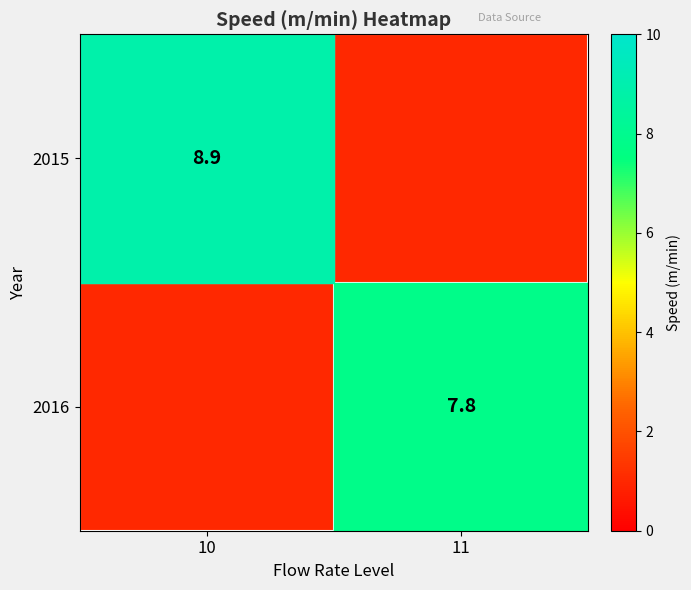

Which category has the lowest value across all series?

11